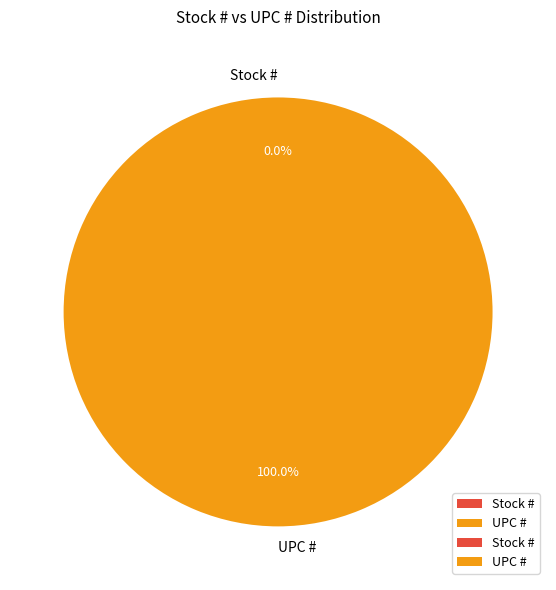

Which slice is the largest?

UPC #